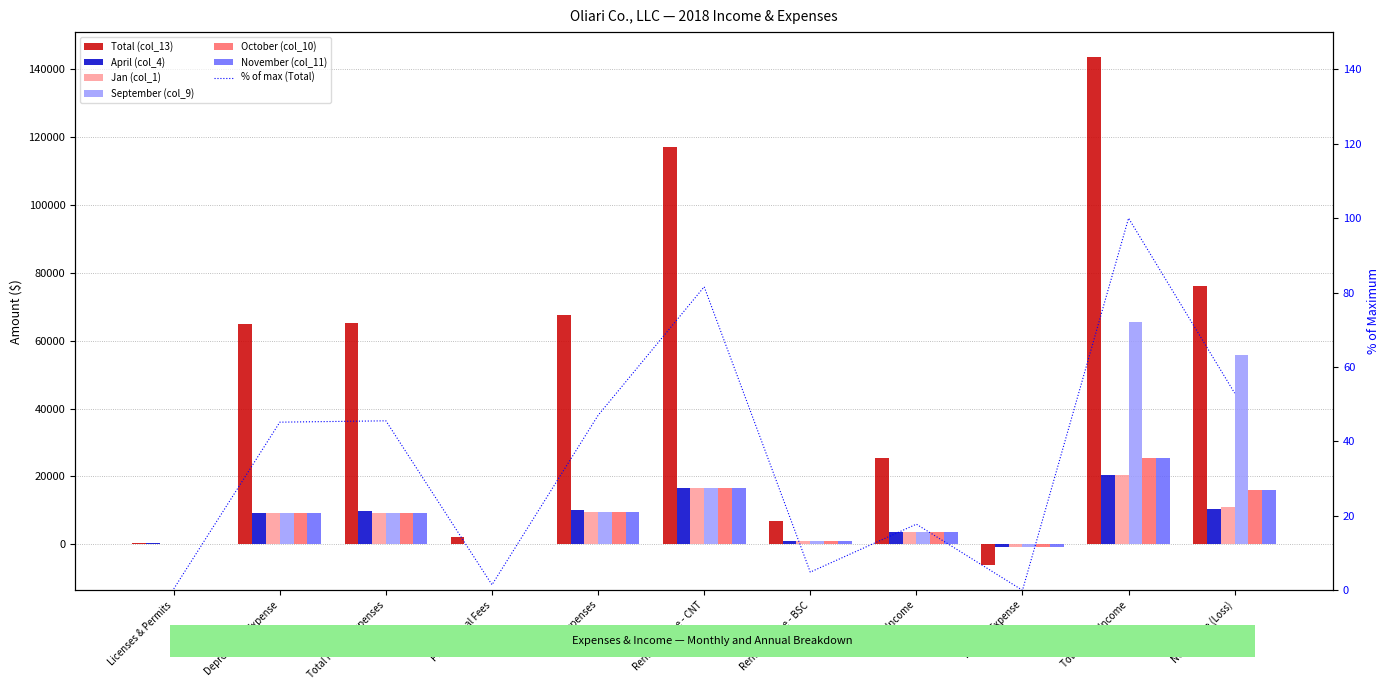

How many categories are shown in the chart?

11